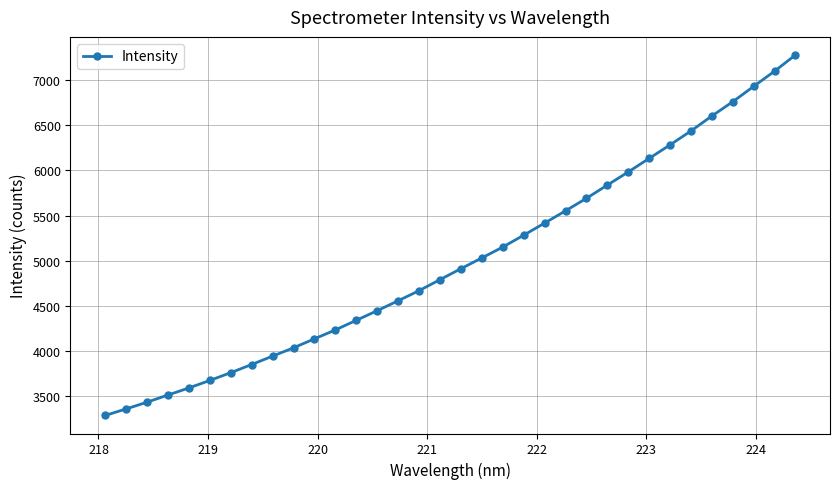

What is the value of the 32nd point from the left?

6929.5